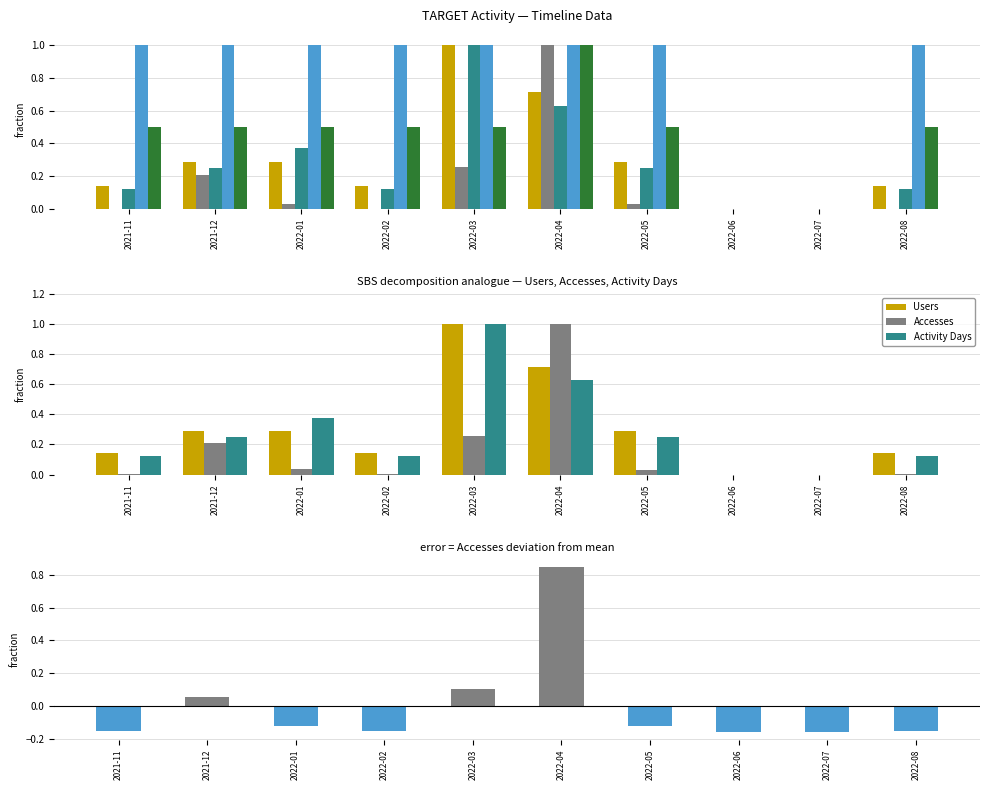

Which series has the widest spread of values?

Users